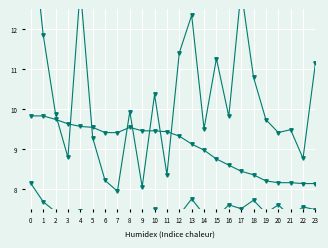

Which series has the largest range (max minus min)?

SDS_P1